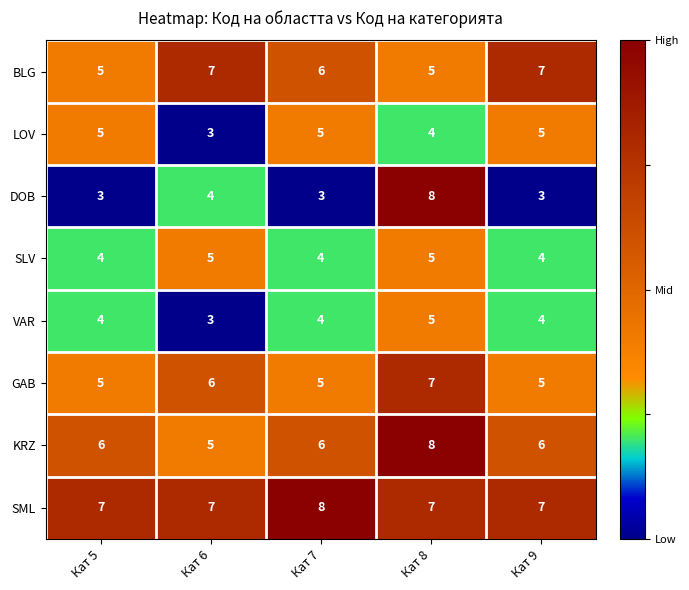

What is the difference between the highest and lowest values at Кат 7?

5